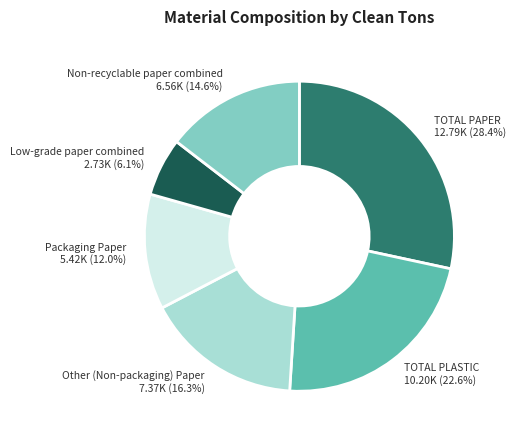

To the nearest percent, what is the combined percentage of Low-grade paper combined and TOTAL PAPER?

34%